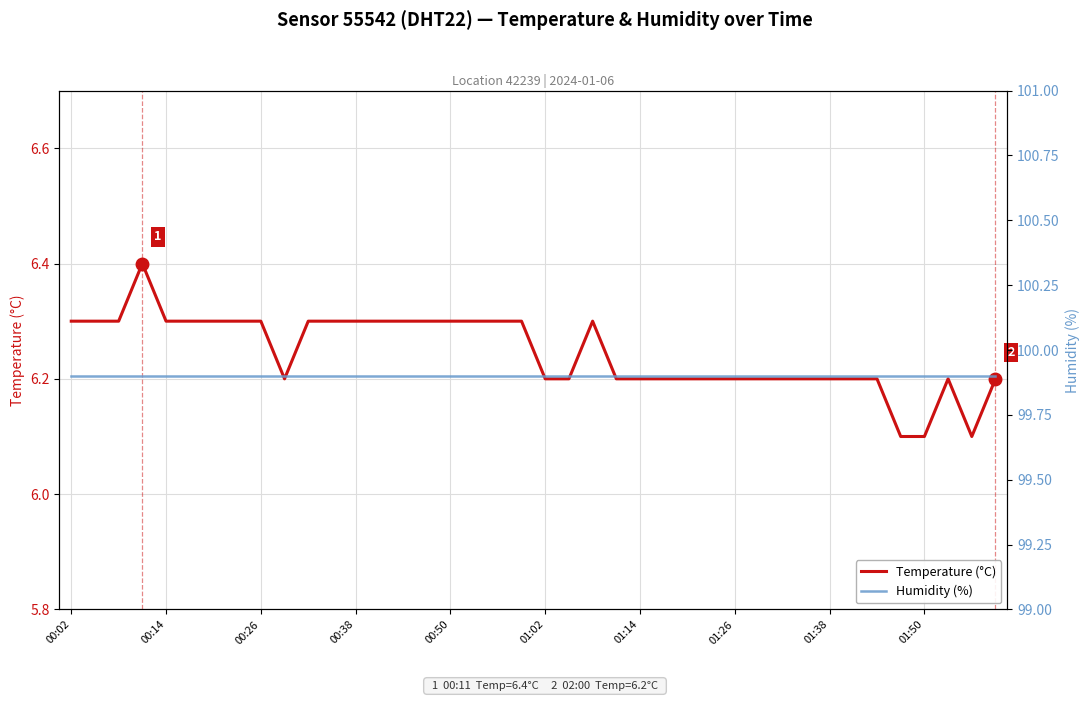

What is the maximum value shown in the chart?

99.9